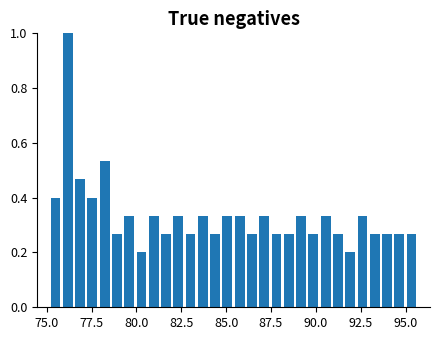

Around what value on the x-axis is the tallest bar? Give the approximate position of its centre, as read against the axis.

76.0